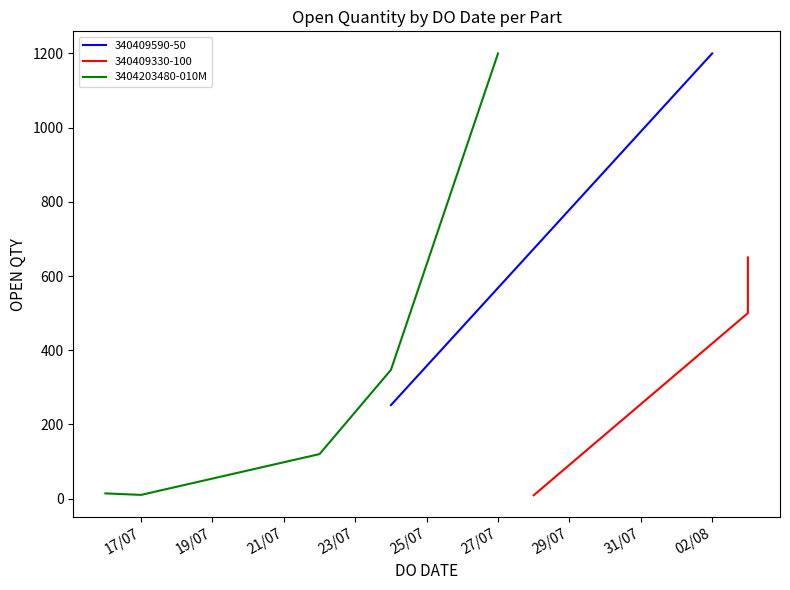

What is the difference between the second highest and minimum values?

337